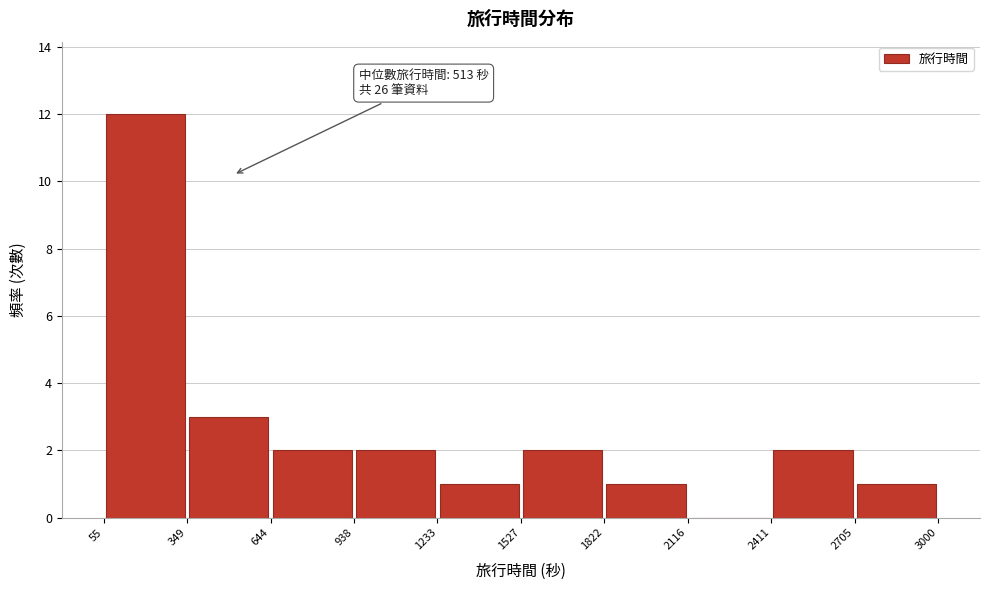

Which range on the x-axis has the tallest bar?

55 to 349